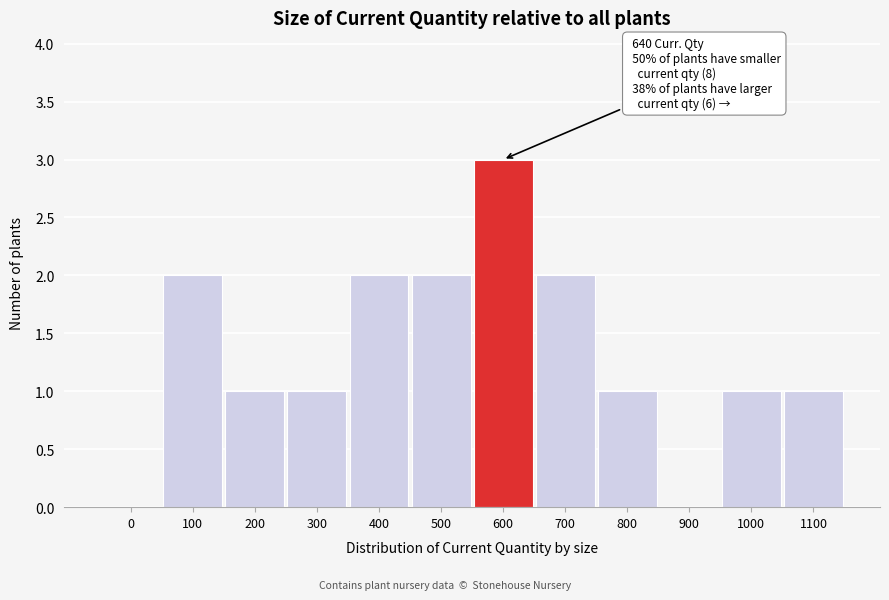

Reading left to right, extract all data points from this chart.

0=0	100=2	200=1	300=1	400=2	500=2	600=3	700=2	800=1	900=0	1000=1	1100=1